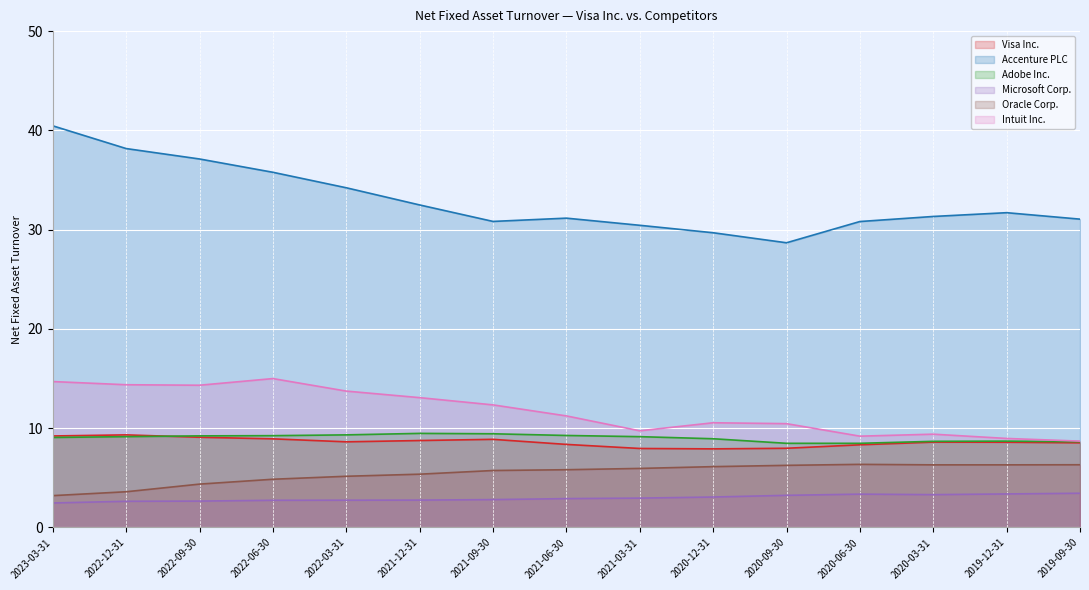

At which category is the sum across all series the highest?

2023-03-31